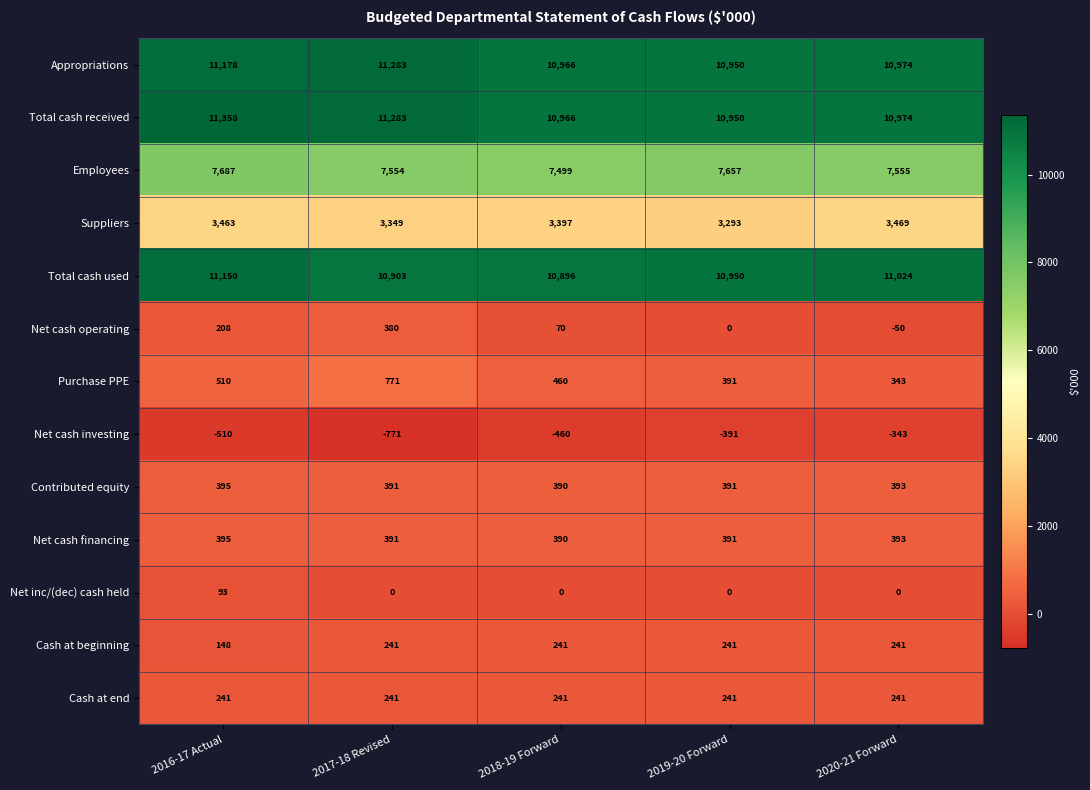

What is the approximate value of Net cash financing at 2018-19 Forward?

390